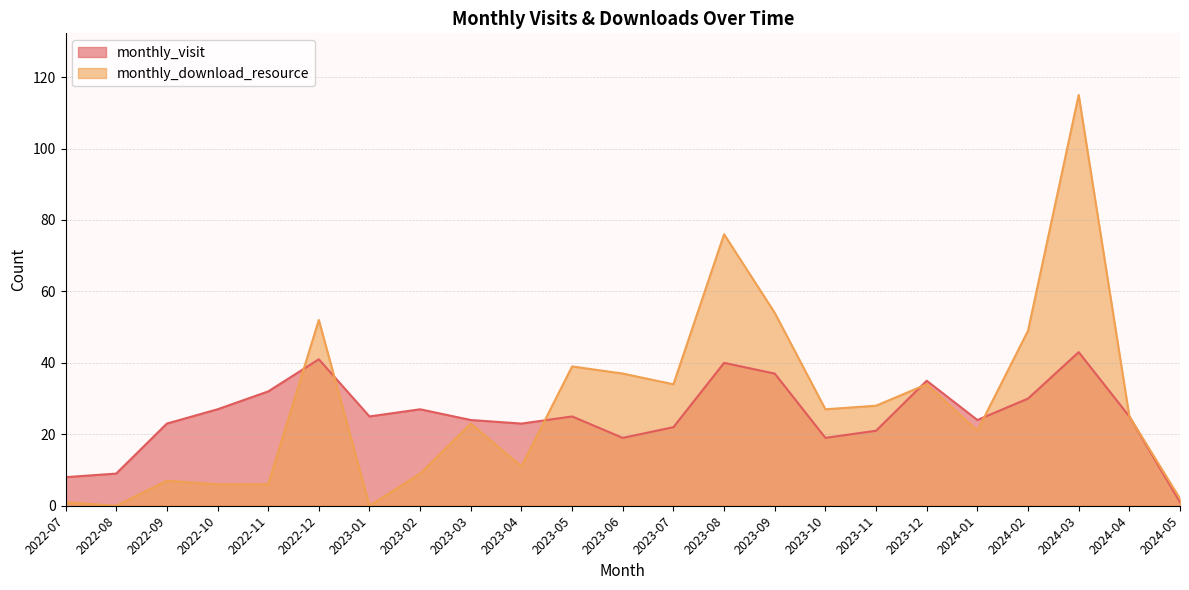

Reading left to right, extract all data points from this chart.

monthly_visit: 2022-07=8	2022-08=9	2022-09=23	2022-10=27	2022-11=32	2022-12=41	2023-01=25	2023-02=27	2023-03=24	2023-04=23	2023-05=25	2023-06=19	2023-07=22	2023-08=40	2023-09=37	2023-10=19	2023-11=21	2023-12=35	2024-01=24	2024-02=30	2024-03=43	2024-04=25	2024-05=1
monthly_download_resource: 2022-07=1	2022-08=0	2022-09=7	2022-10=6	2022-11=6	2022-12=52	2023-01=0	2023-02=9	2023-03=23	2023-04=11	2023-05=39	2023-06=37	2023-07=34	2023-08=76	2023-09=54	2023-10=27	2023-11=28	2023-12=34	2024-01=21	2024-02=49	2024-03=115	2024-04=25	2024-05=2